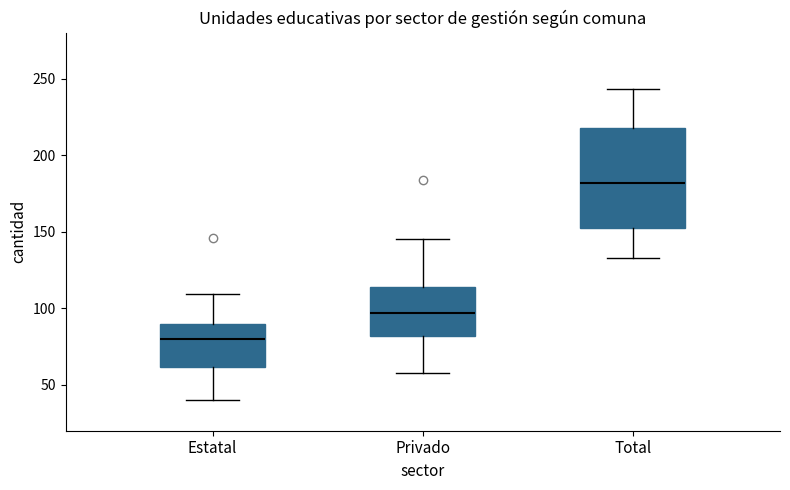

Comparing the boxes themselves (not the whiskers), which one is the tallest?

Total